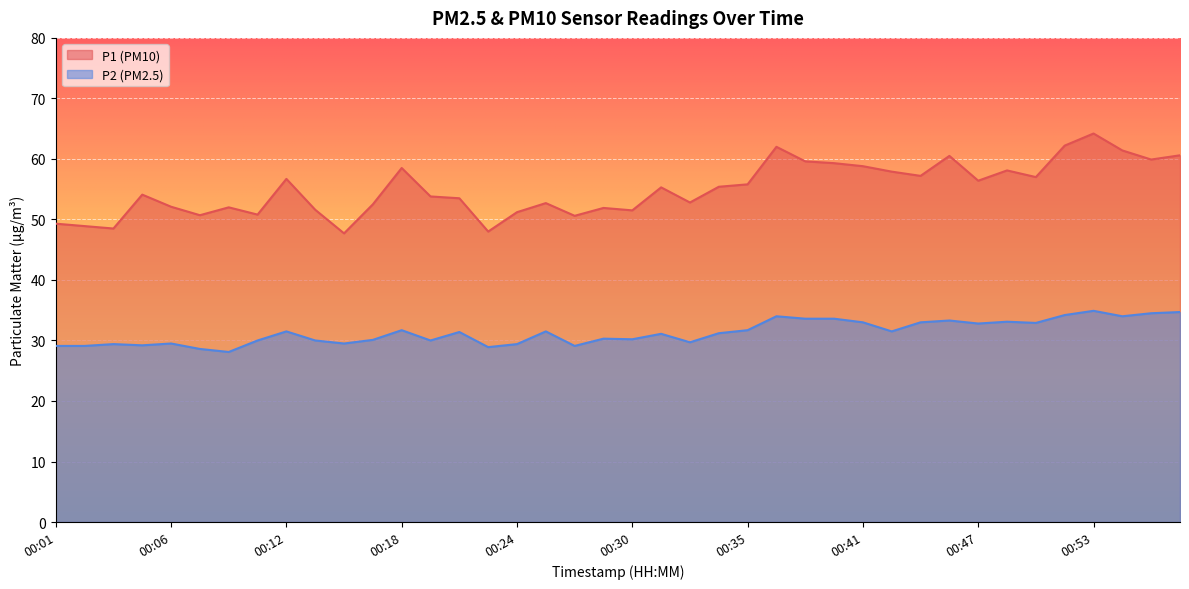

How many lines are shown in the chart?

2